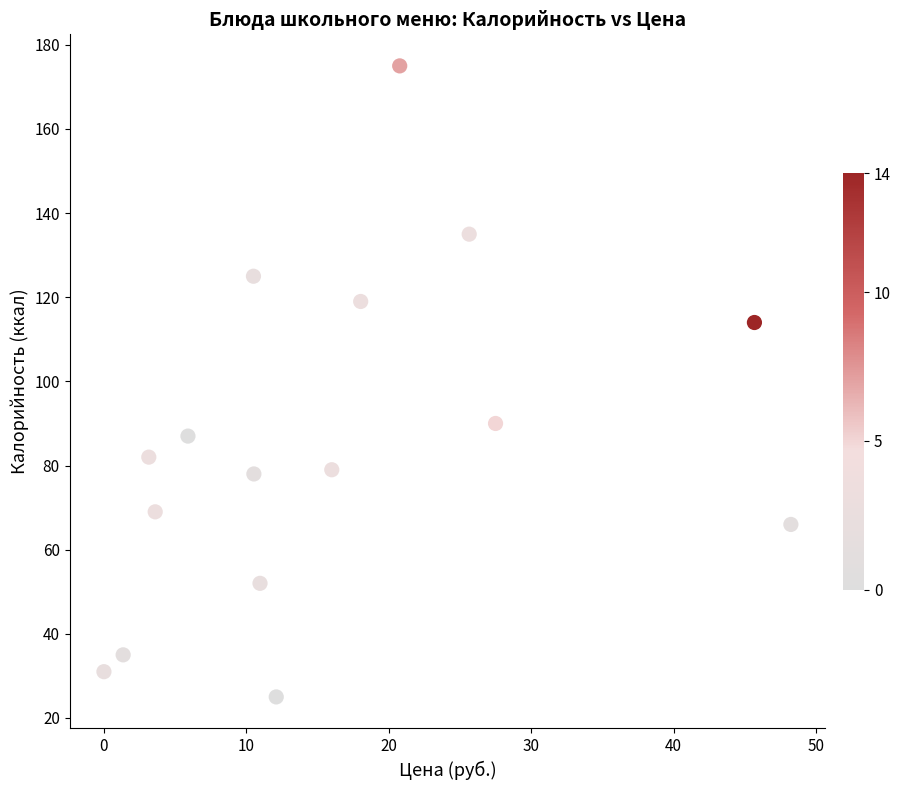

What Y value in the scatter plot is closest to 100?

90